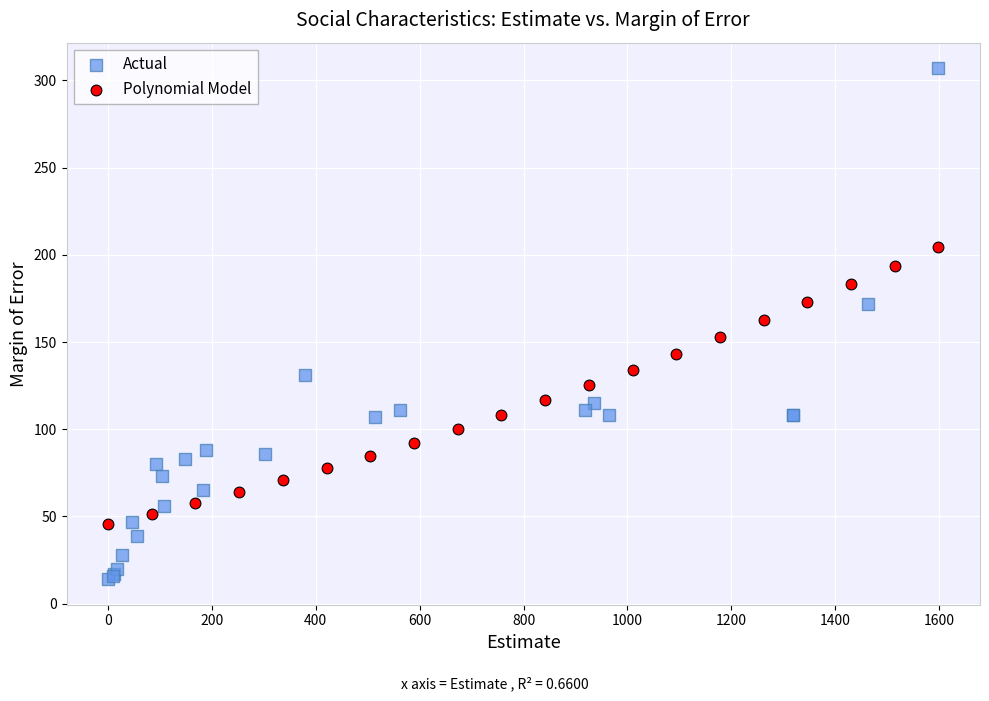

Which series contains the highest Y value?

Actual